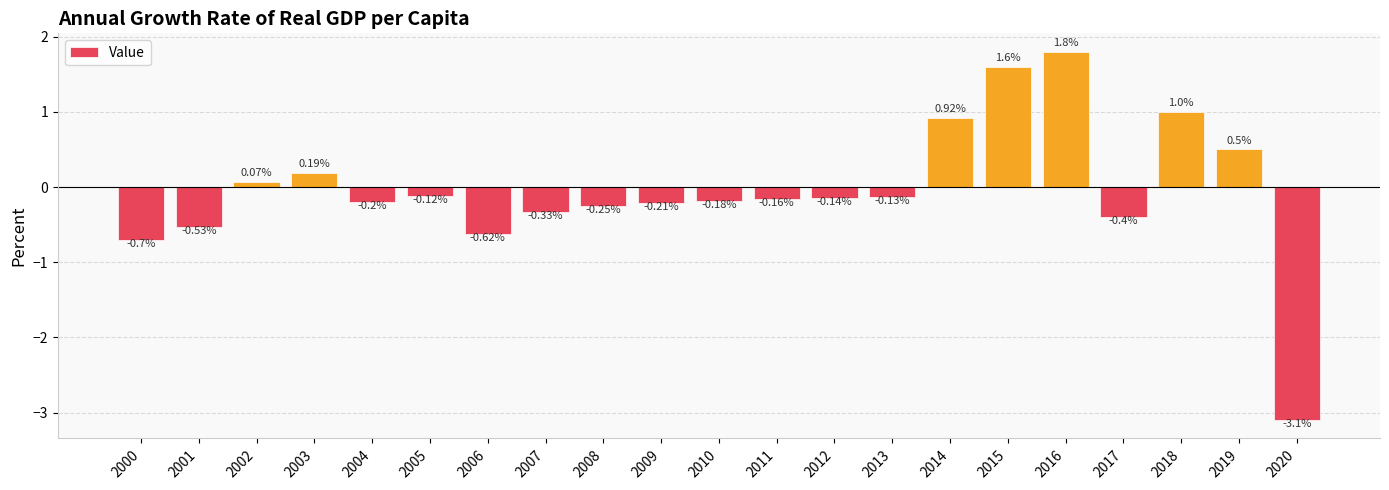

How many data points are above 0?

7